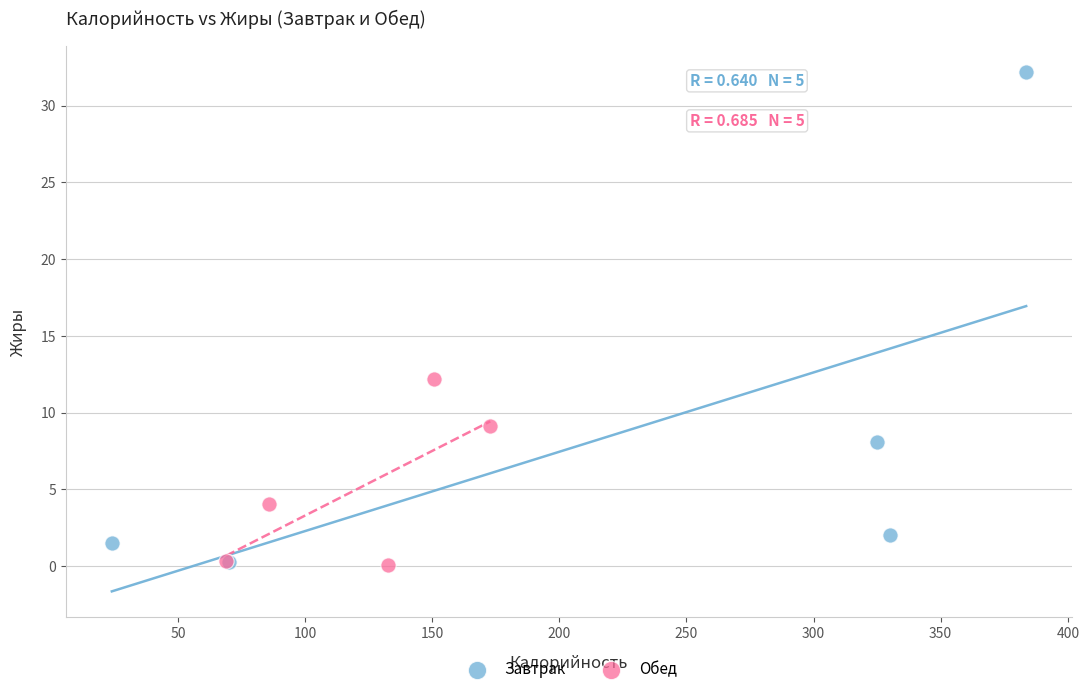

Which series has the widest spread of Y values?

Завтрак